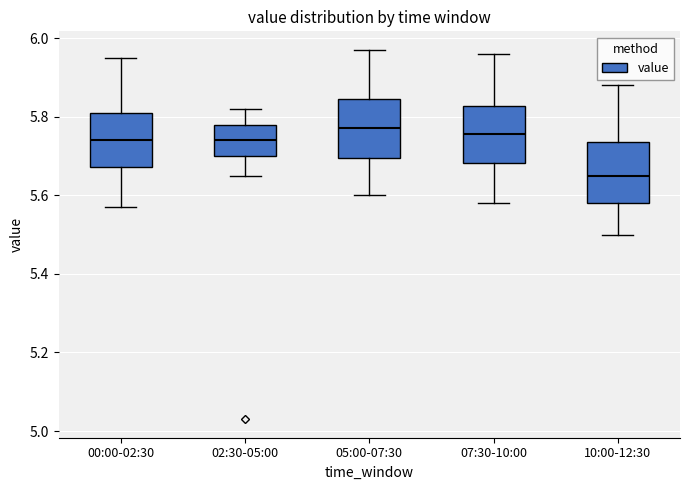

Where does the lower whisker of the box for 07:30-10:00 end on the y-axis? The values are not printed on the chart, so give them approximately, as read against the axis.

5.58